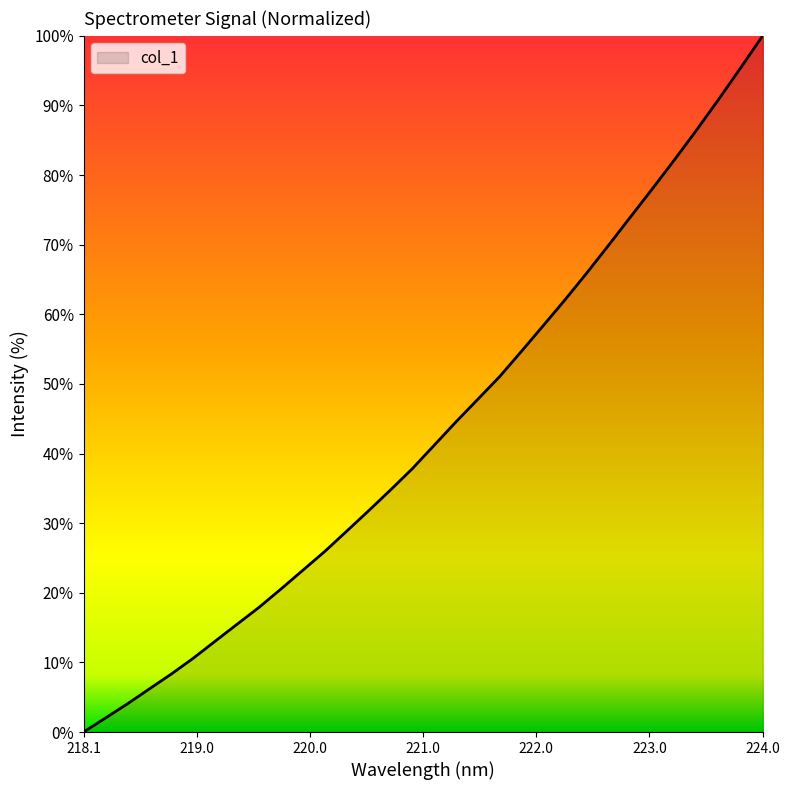

What is the difference between the maximum and minimum values?

100.0